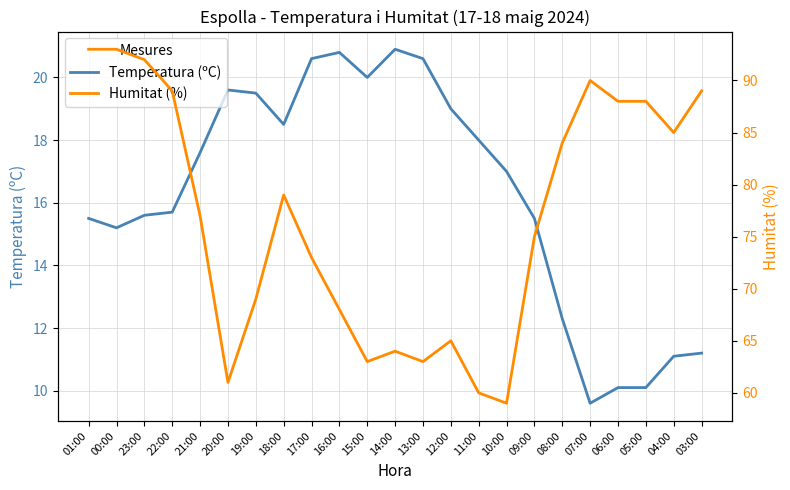

True or false: Temperatura (ºC) has a value of 17.6 at 21:00.

True